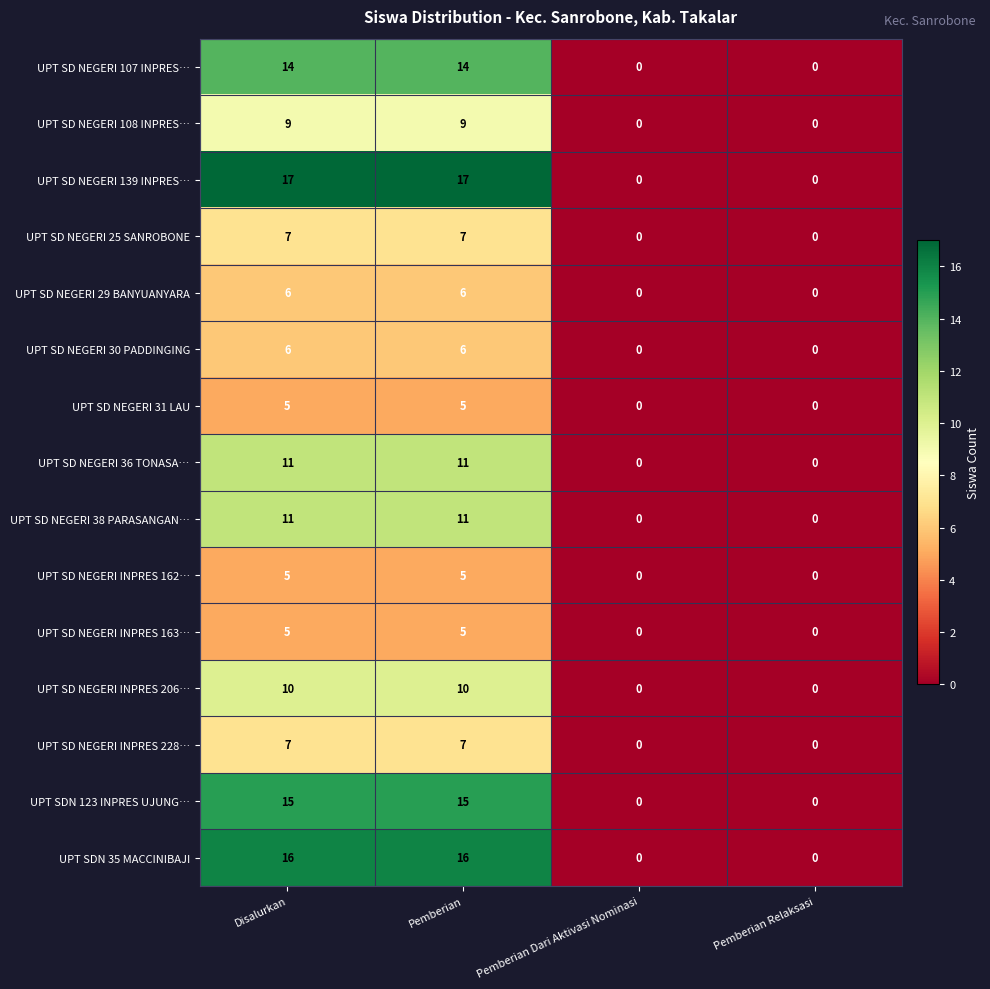

What is the maximum value shown in the chart?

17